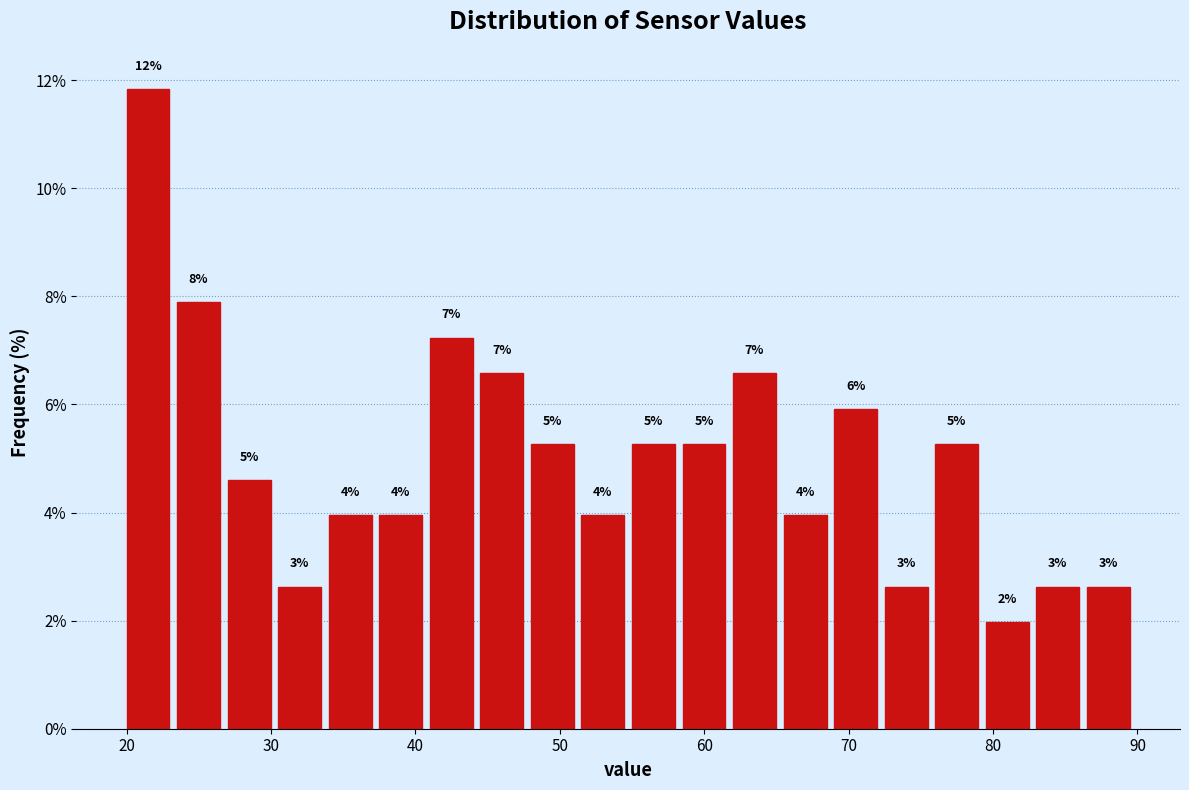

Around what value on the x-axis is the tallest bar? Give the approximate position of its centre, as read against the axis.

21